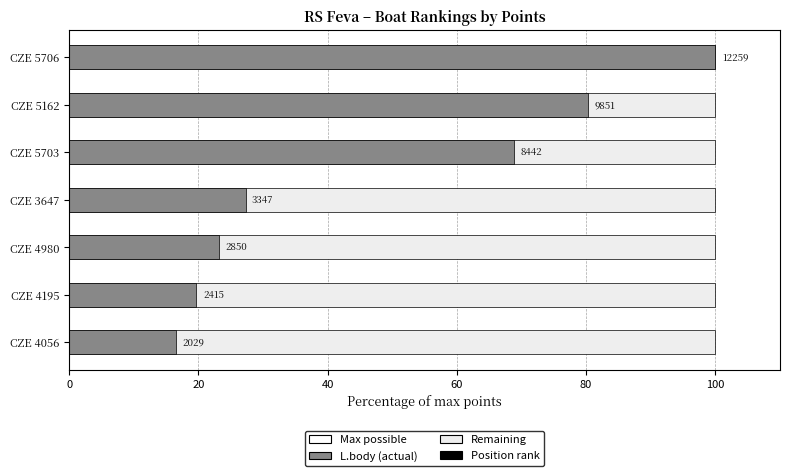

The chart shows a value of 3347 at CZE 3647. True or false?

True